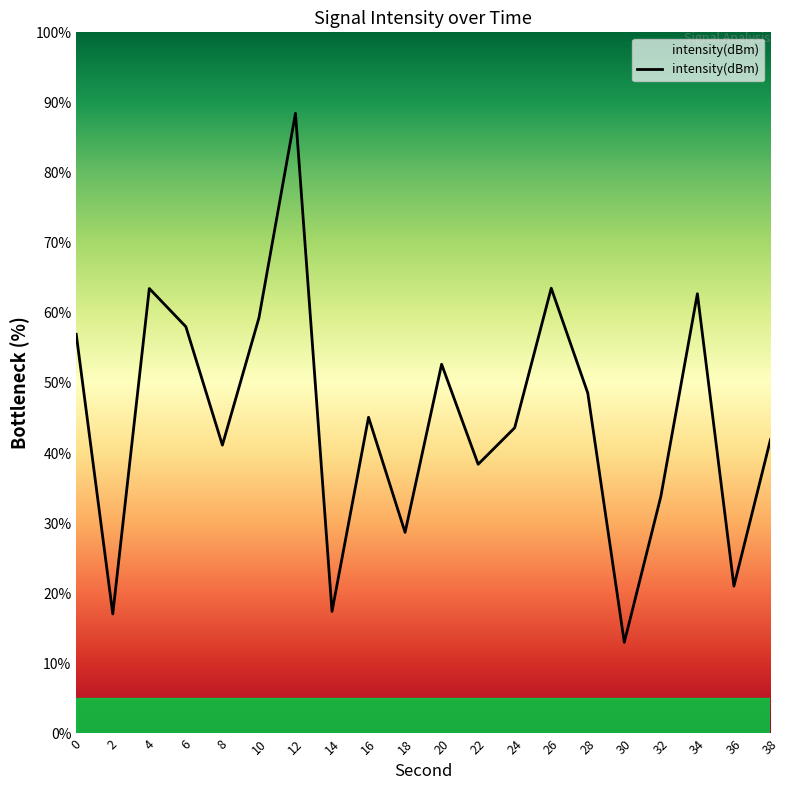

What is the change in value from 32 to 36?

-12.8